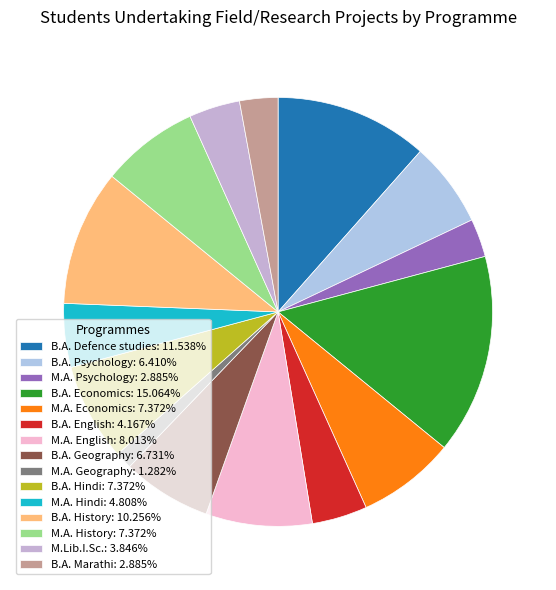

What percentage is the M.Lib.I.Sc. slice, to the nearest percent?

4%